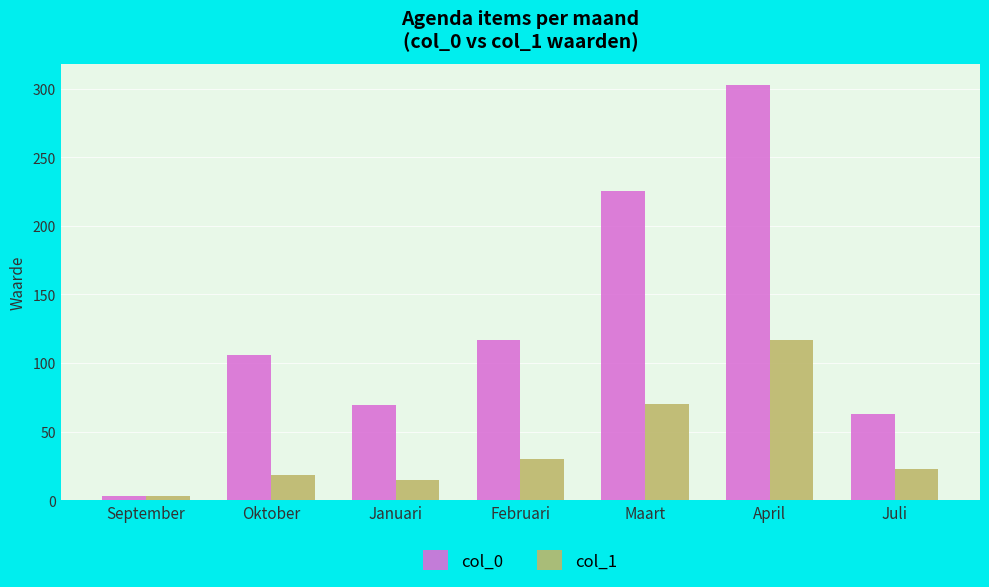

Rank the categories by col_0 value from highest to lowest.

April, Maart, Februari, Oktober, Januari, Juli, September